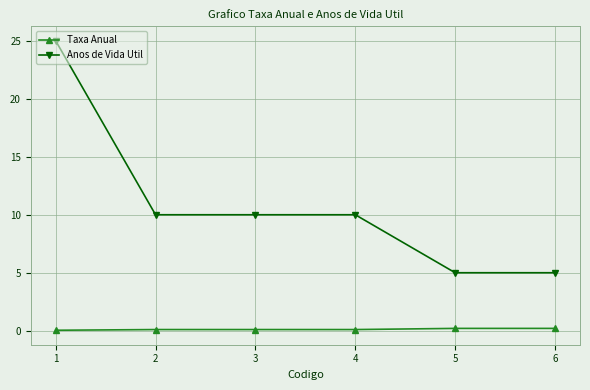

What is the sum of all Taxa Anual values?

0.7